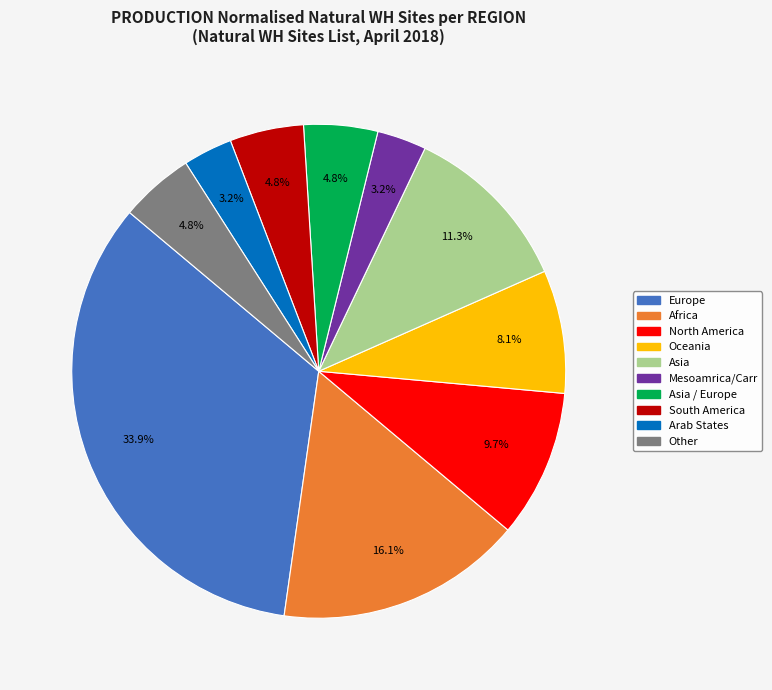

Does any single category account for the majority?

No